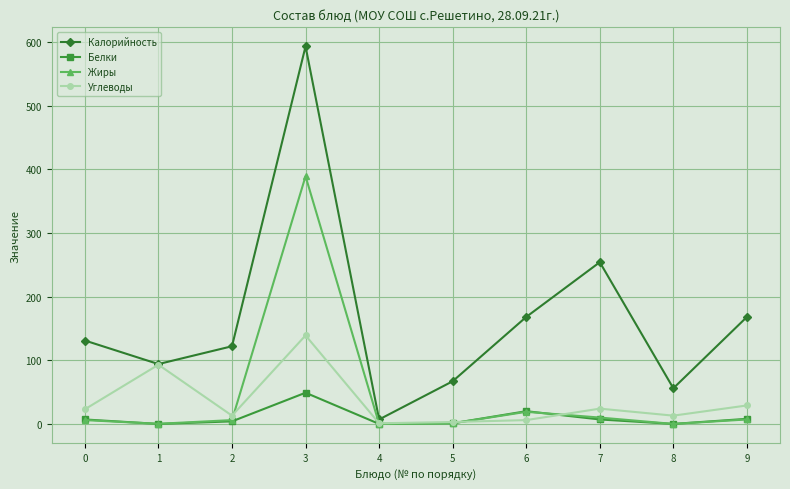

Is the value of Жиры at 8 greater than the value of Белки at 9?

No